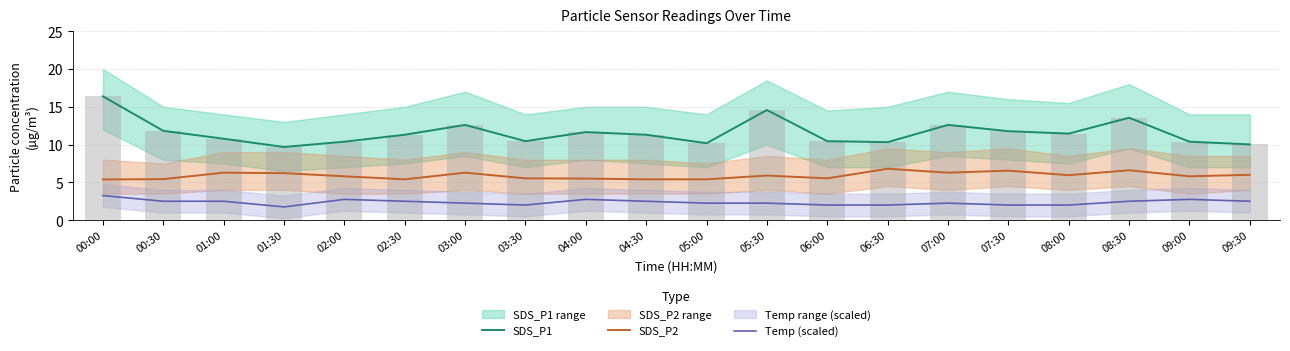

Does the chart contain any negative values?

No